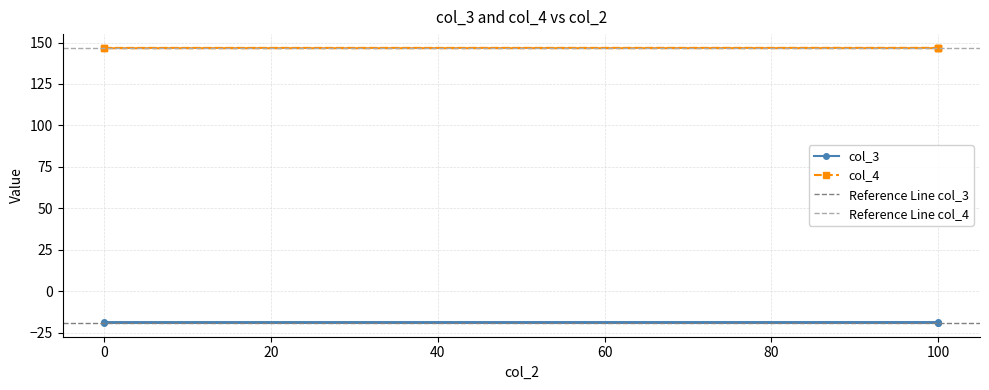

True or false: col_4 has more than 1 interior local peaks.

False